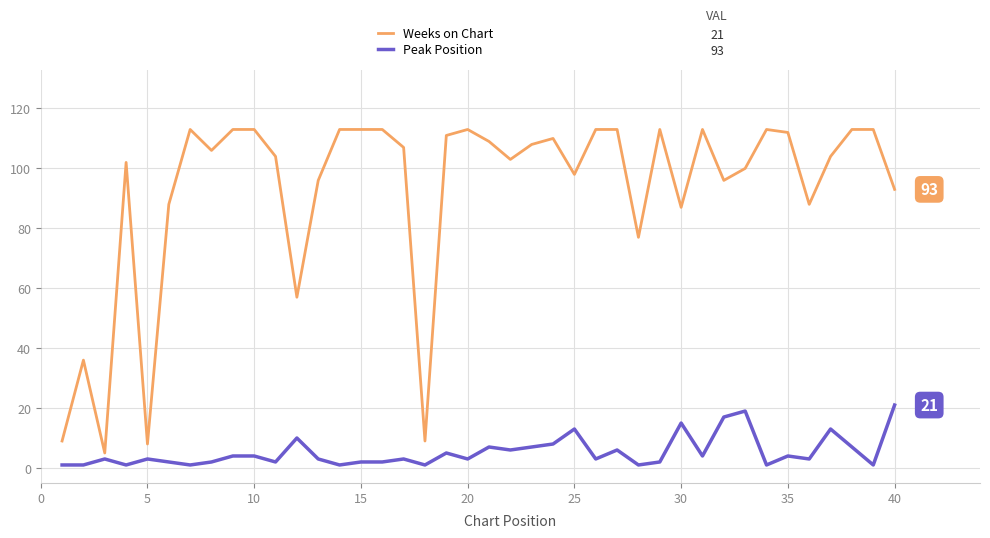

What are all the series names shown in the legend?

Weeks on Chart, Peak Position